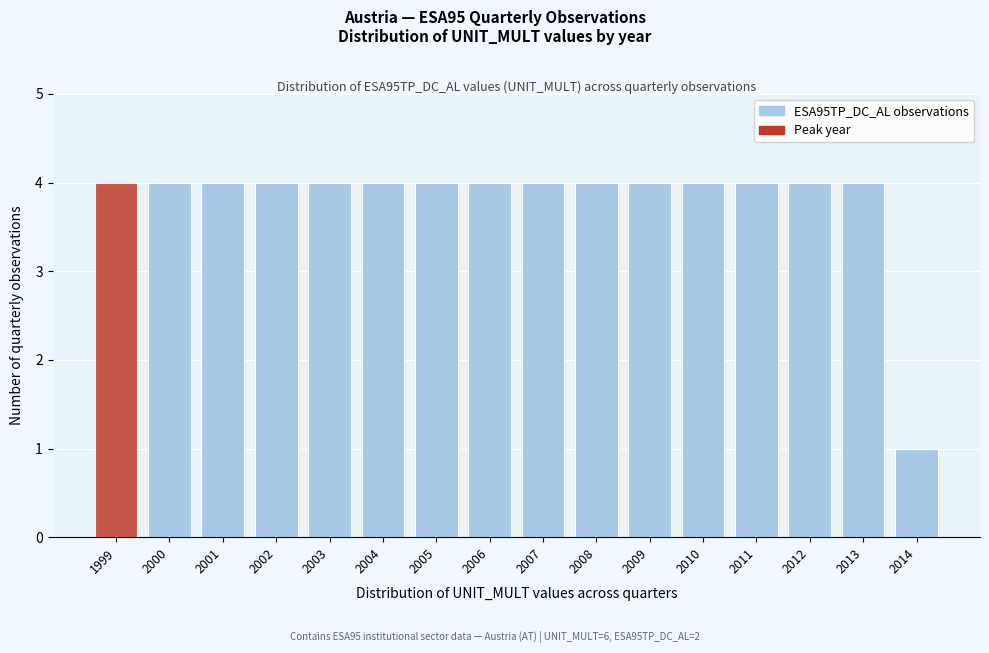

Reading right to left, list all the values displayed in this chart.

1	4	4	4	4	4	4	4	4	4	4	4	4	4	4	4